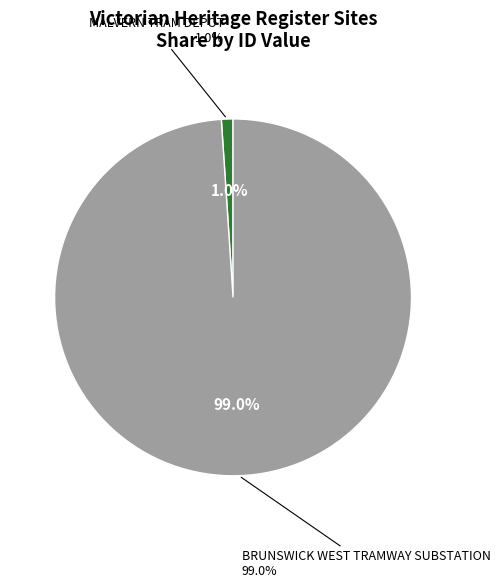

Between MALVERN TRAM DEPOT and BRUNSWICK WEST TRAMWAY SUBSTATION, which is larger?

BRUNSWICK WEST TRAMWAY SUBSTATION